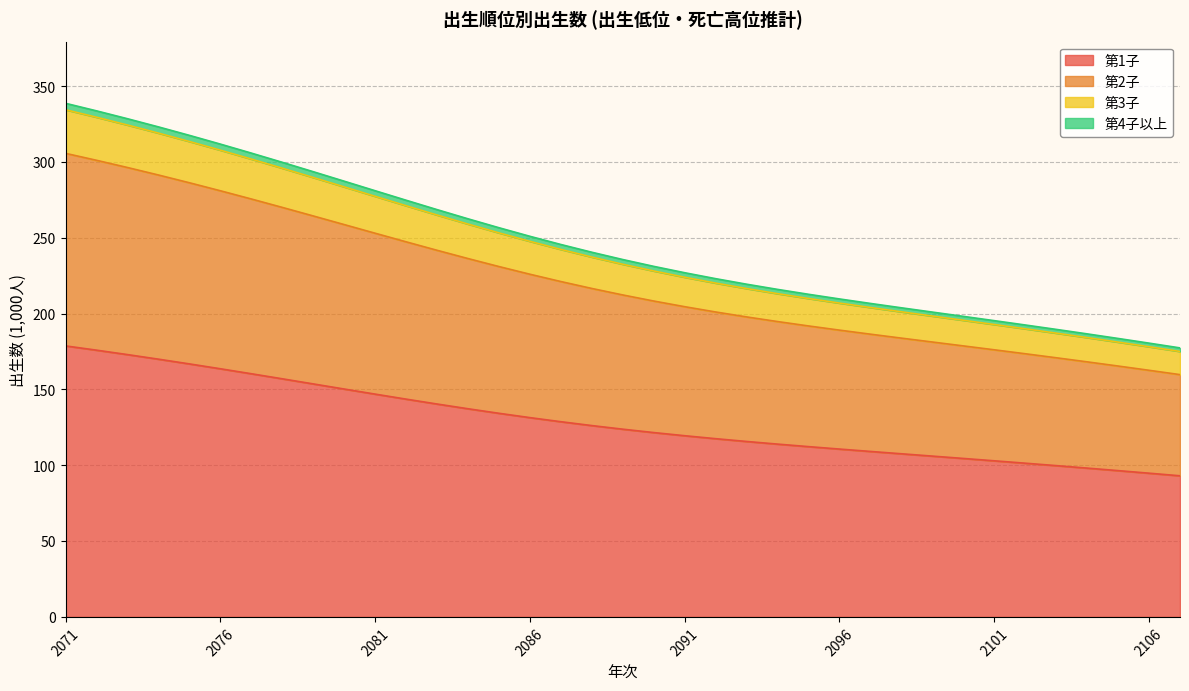

True or false: 第4子以上 has a value of 333.4 at 2094.

False